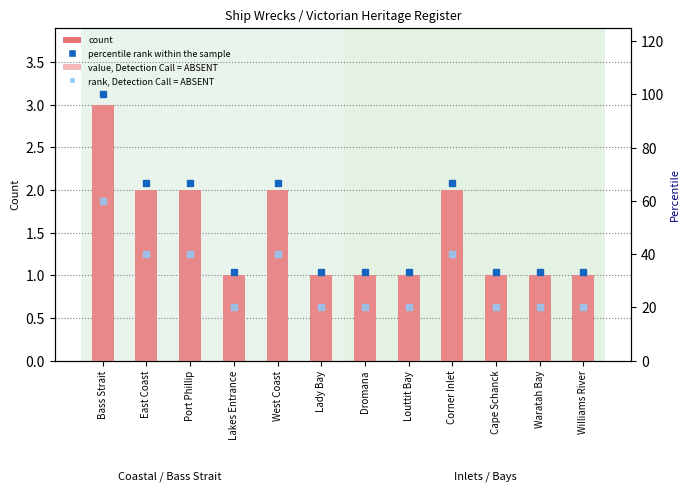

Reading right to left, transcribe all the data shown in this chart.

count: 1.0	1.0	1.0	2.0	1.0	1.0	1.0	2.0	1.0	2.0	2.0	3.0
value, Detection Call = ABSENT: 0.6	0.6	0.6	1.2	0.6	0.6	0.6	1.2	0.6	1.2	1.2	1.8
percentile rank within the sample: 33.3	33.3	33.3	66.7	33.3	33.3	33.3	66.7	33.3	66.7	66.7	100.0
rank, Detection Call = ABSENT: 20.0	20.0	20.0	40.0	20.0	20.0	20.0	40.0	20.0	40.0	40.0	60.0